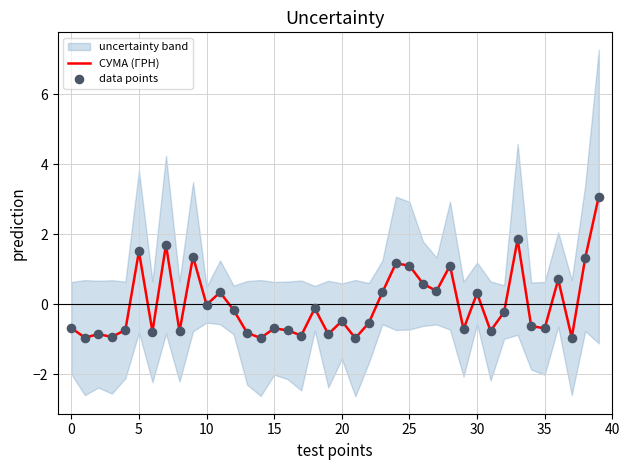

What is the lowest value of the СУМА (ГРН) series?

-1.0